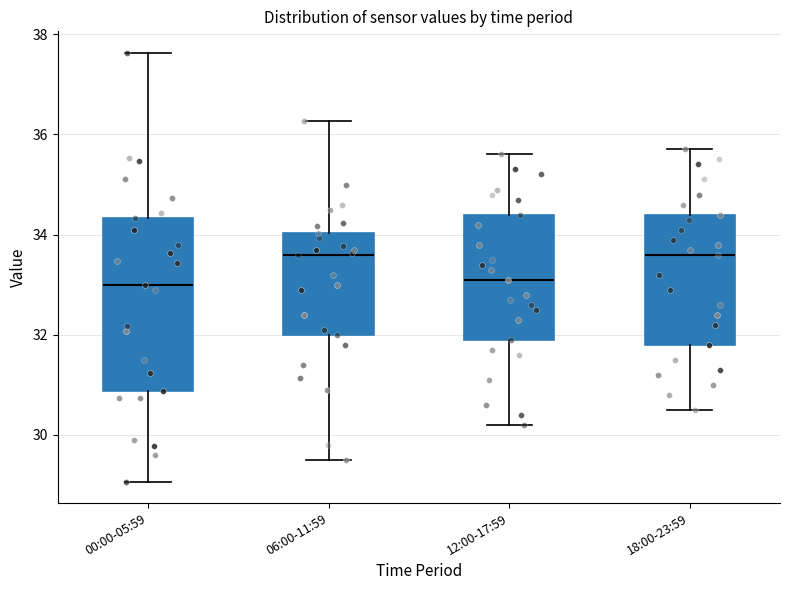

Reading left to right, transcribe this box plot: for each box, give where its median line is, the range the box spans, and where its two whiskers end, as read against the y-axis. The values are not printed on the chart, so give them approximately, as read against the axis.

00:00-05:59: median 33.0, box 30.8 to 34.4, whiskers 29.0 to 37.6
06:00-11:59: median 33.6, box 32.0 to 34.0, whiskers 29.6 to 36.2
12:00-17:59: median 33.2, box 32.0 to 34.4, whiskers 30.2 to 35.6
18:00-23:59: median 33.6, box 31.8 to 34.4, whiskers 30.6 to 35.8